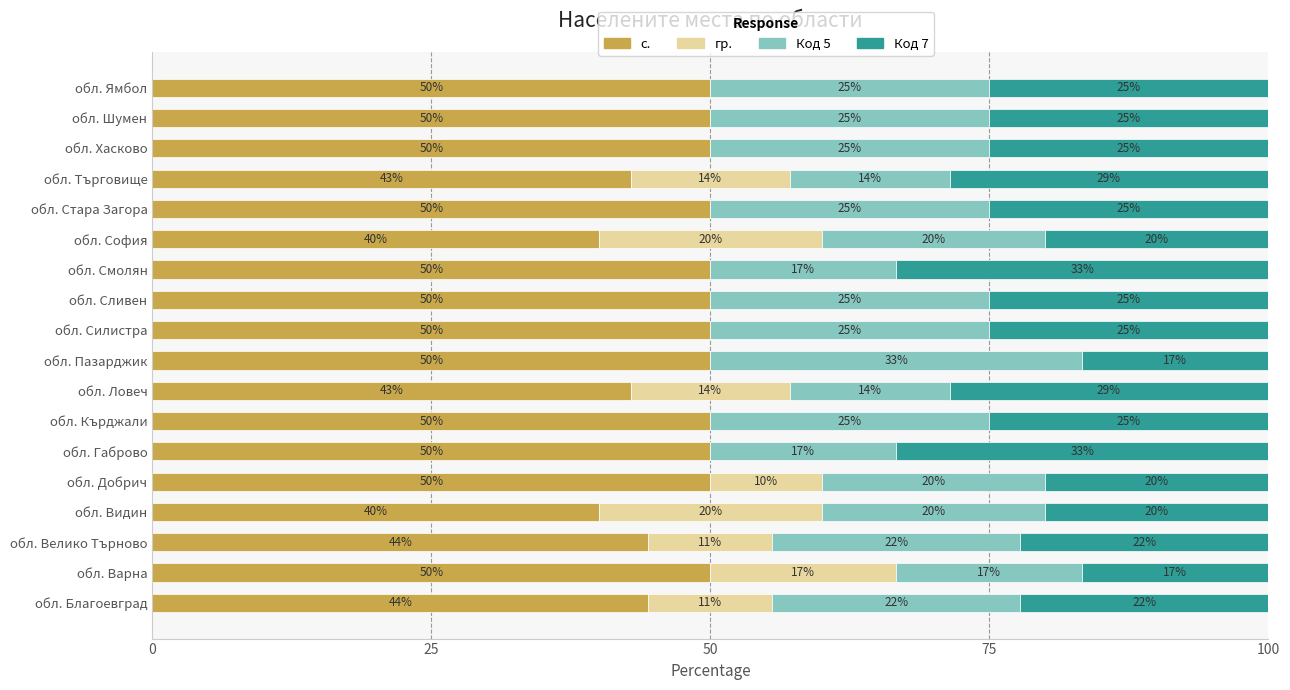

Is it true that с. equals 42.9 at обл. Търговище?

True